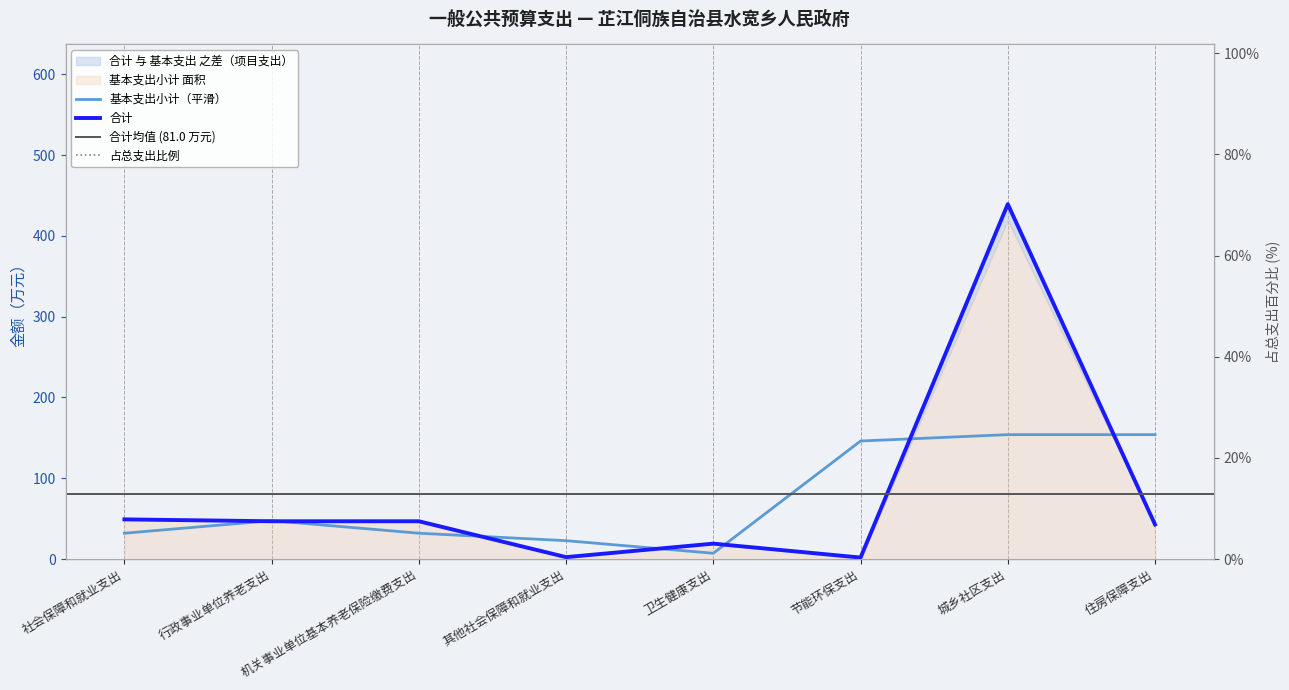

How many lines are shown in the chart?

2